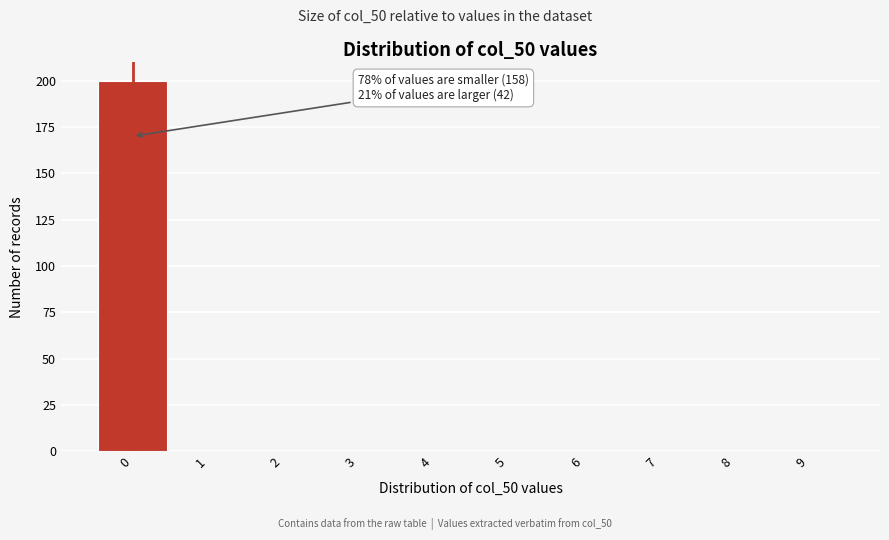

Reading right to left, what are all the values shown in this chart?

9=0	8=0	7=0	6=0	5=0	4=0	3=0	2=0	1=0	0=200